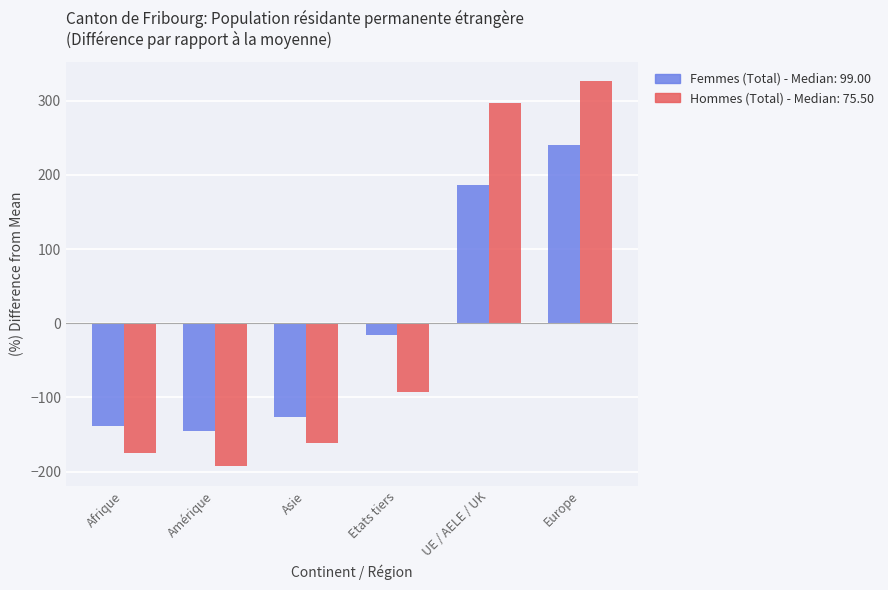

At which category is the sum across all series the highest?

Europe